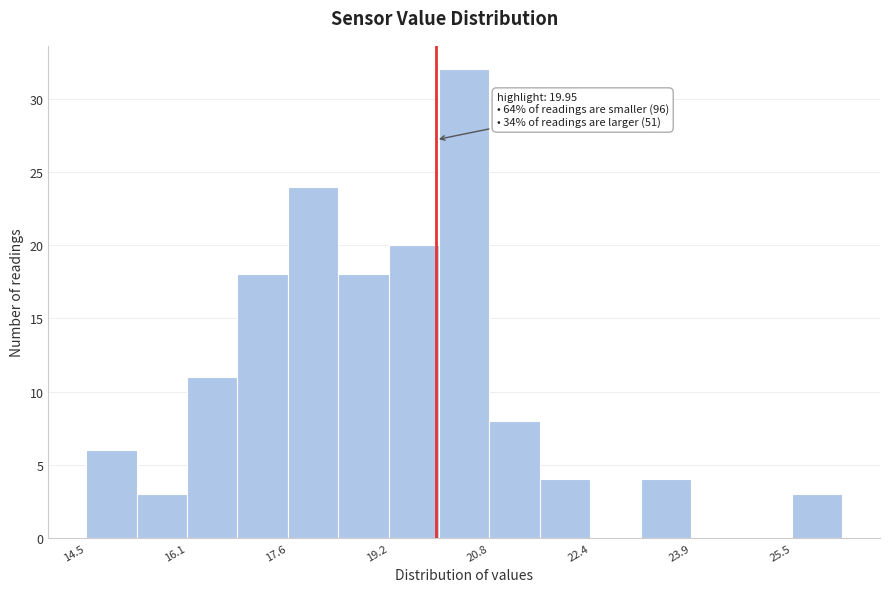

Read against the x-axis, roughly where is the centre of the tallest bar?

20.4